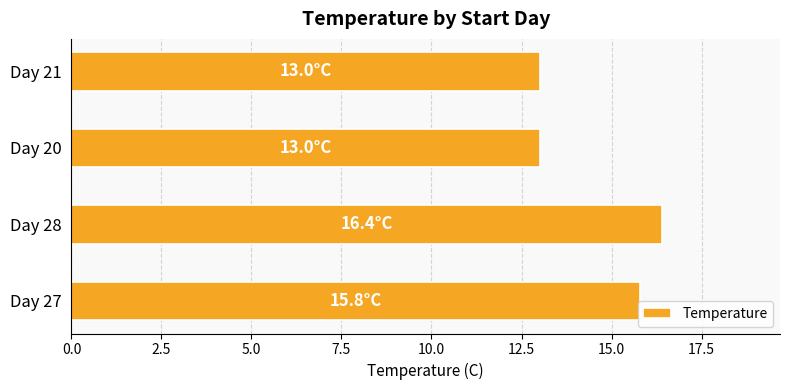

How many categories are shown in the chart?

4